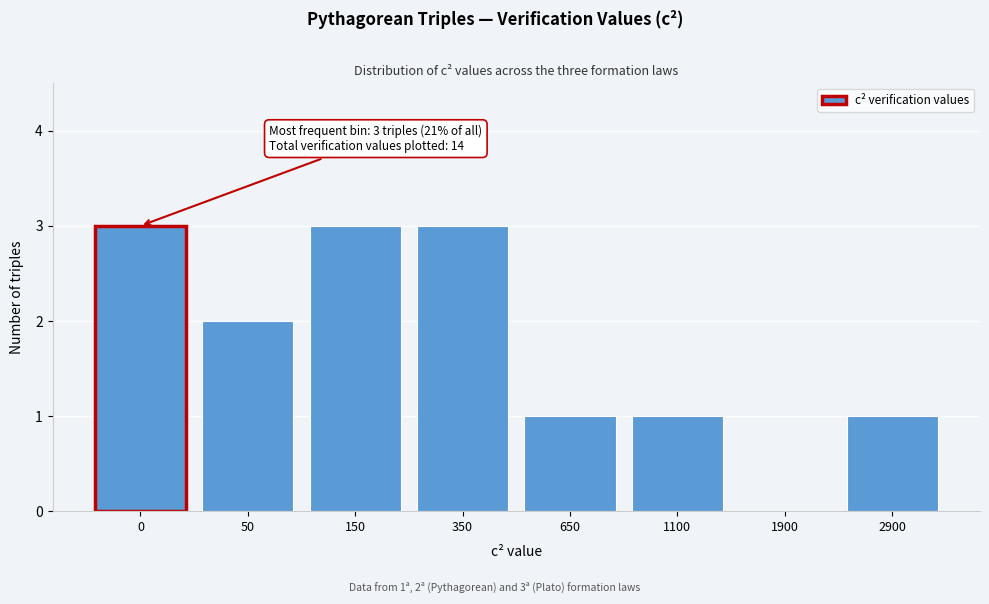

Reading left to right, transcribe all the data shown in this chart.

0=3	50=2	150=3	350=3	650=1	1100=1	1900=0	2900=1